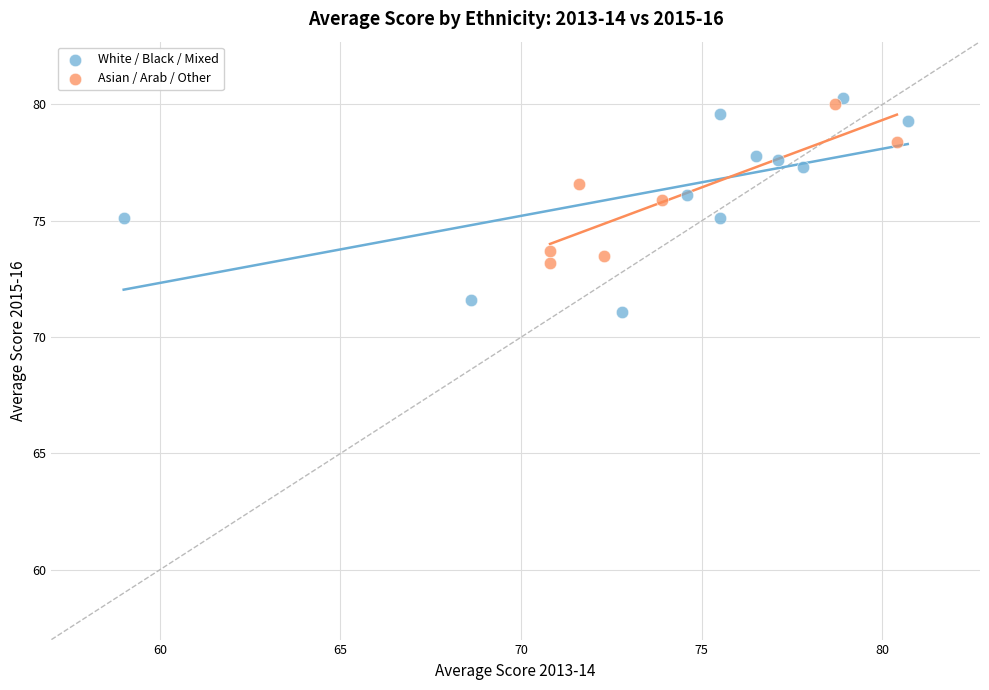

Which series contains the lowest Y value?

White / Black / Mixed